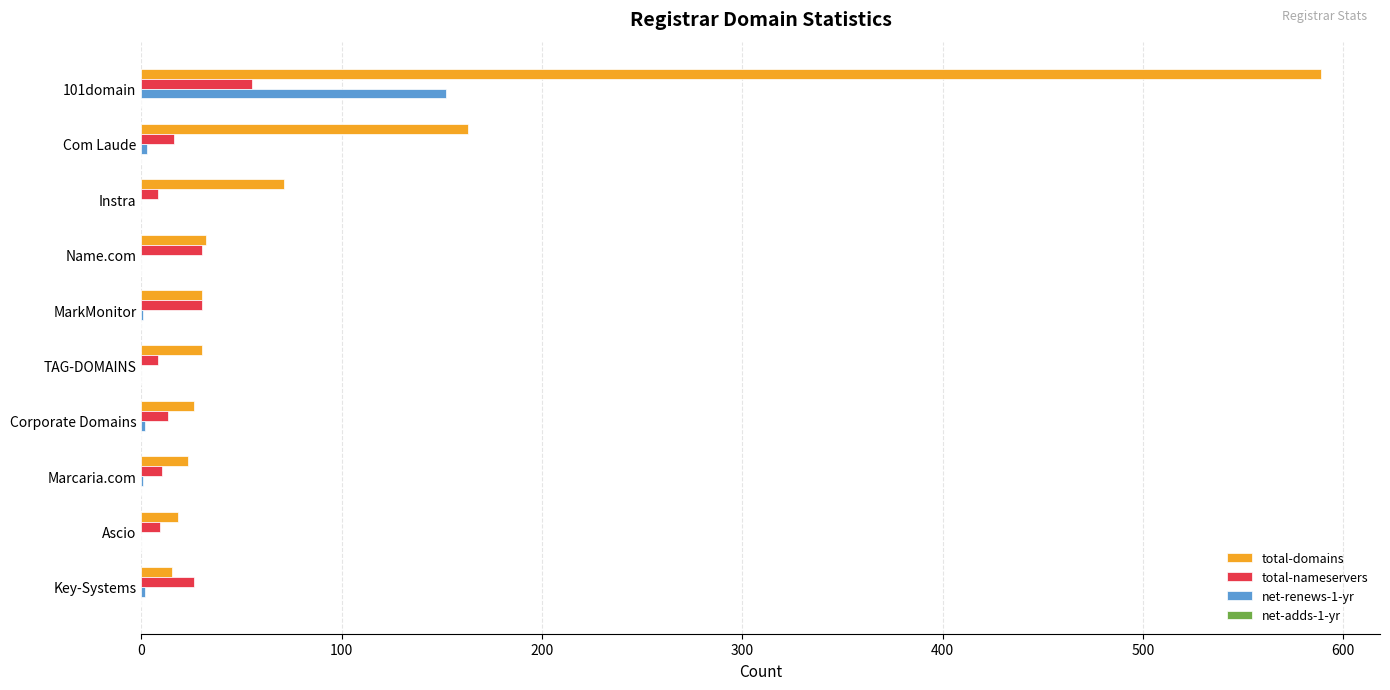

How many distinct data groups are displayed?

3